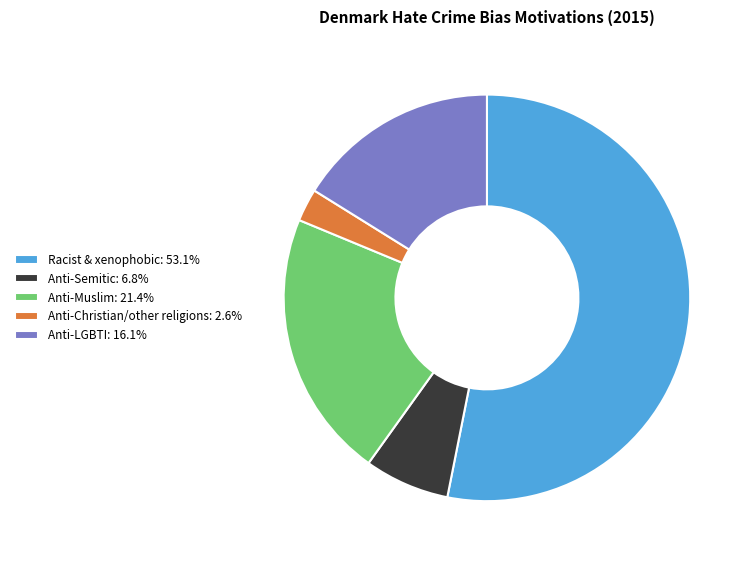

Do Anti-LGBTI: 16.1% and Anti-Muslim: 21.4% together represent more than half of the pie?

No